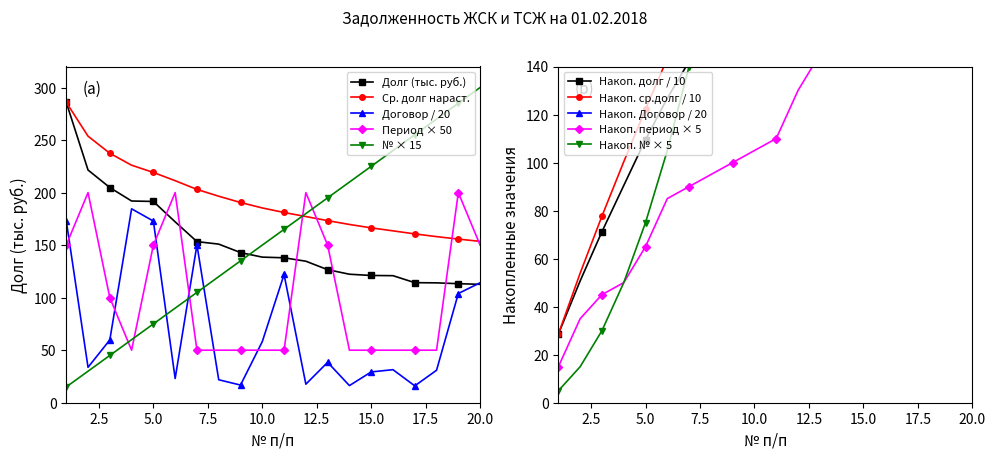

What is the approximate value of №п/п (contract rank) at 3?

45.0